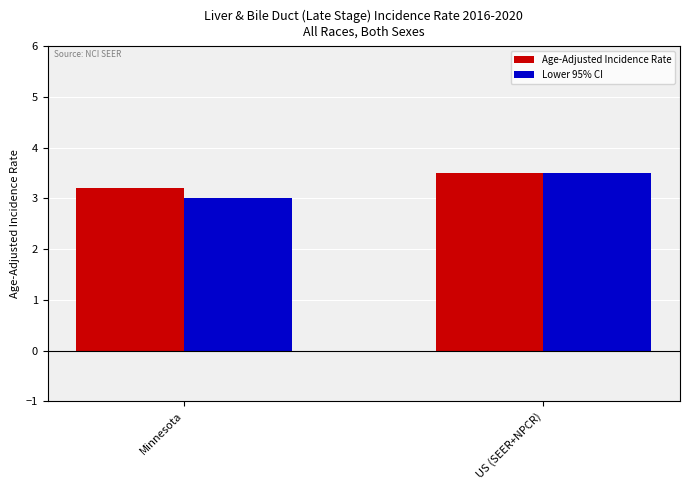

What is the sum of the Age-Adjusted Incidence Rate values at Minnesota and US (SEER+NPCR)?

6.7